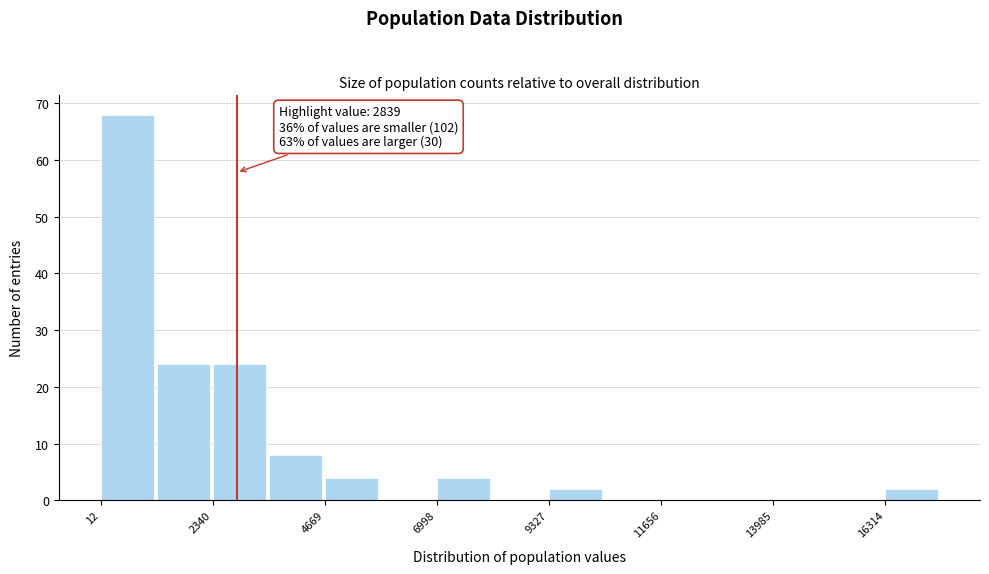

Read against the x-axis, roughly where is the centre of the tallest bar?

500